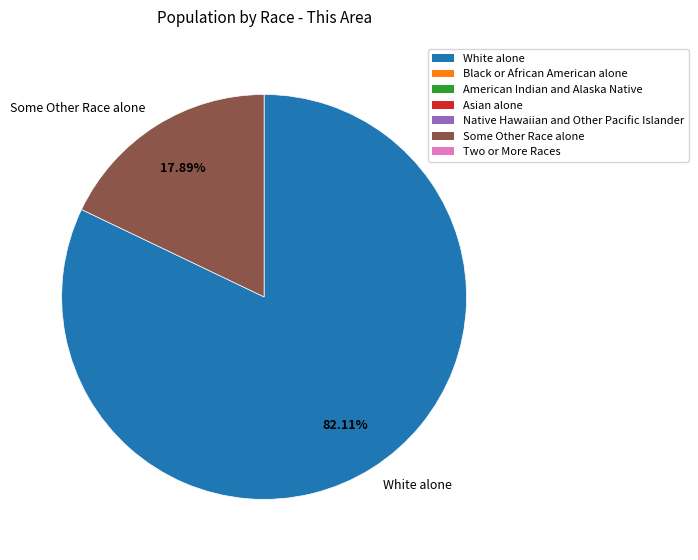

Is the sum of White alone and Some Other Race alone greater than half?

Yes